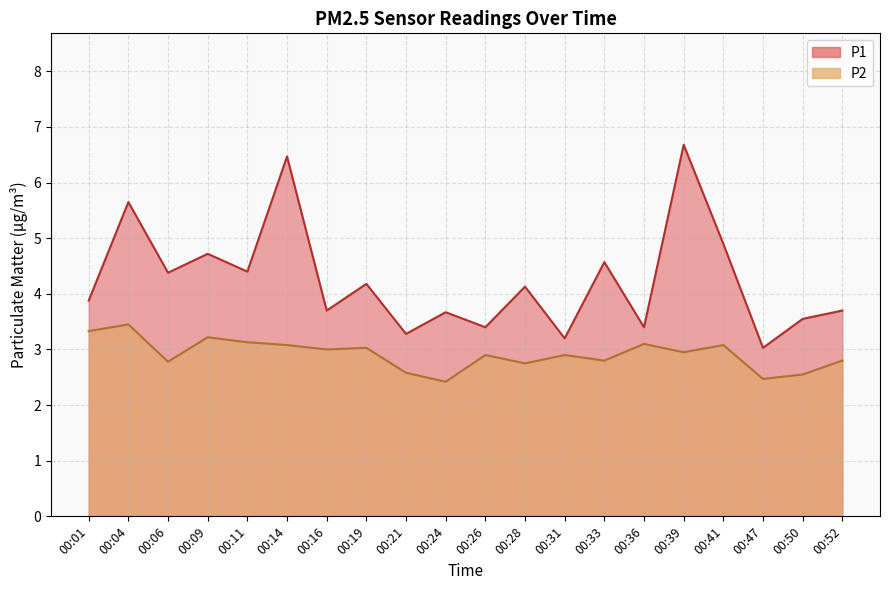

True or false: P1 and P2 cross at least once.

False